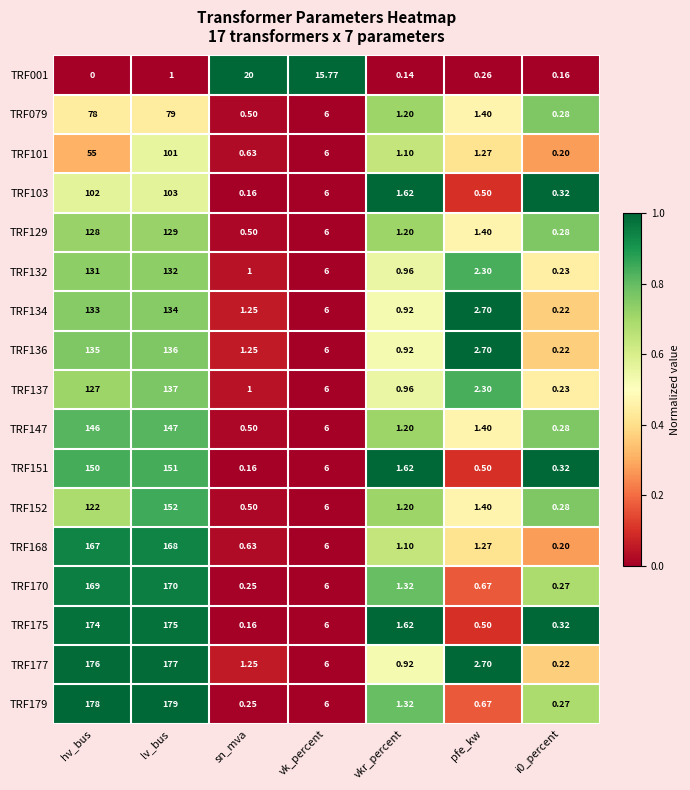

What is the spread (max minus min) of values at sn_mva?

19.8